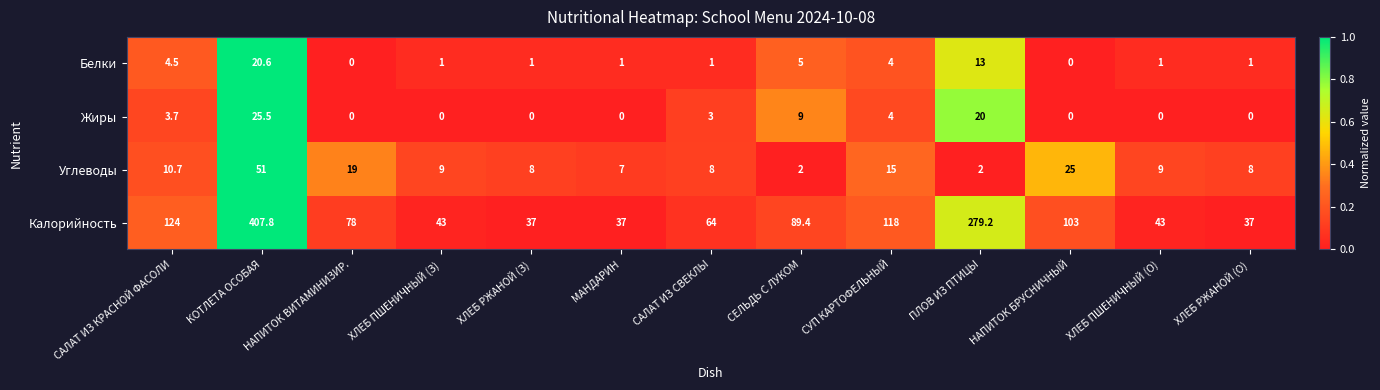

What is the spread (max minus min) of values at САЛАТ ИЗ СВЕКЛЫ?

63.0